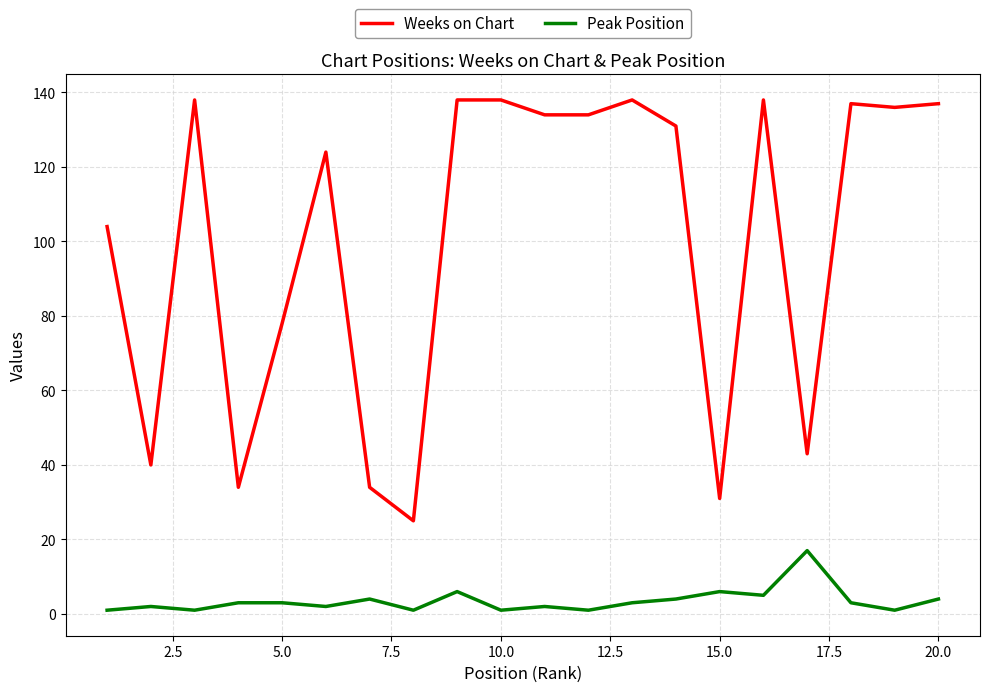

What is the difference between the maximum and minimum values in the Peak Position series?

16